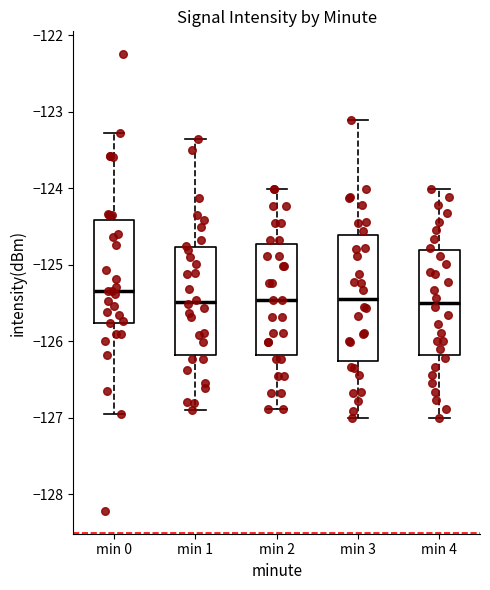

Which box is the tallest, from its lower edge to its upper edge?

min 3